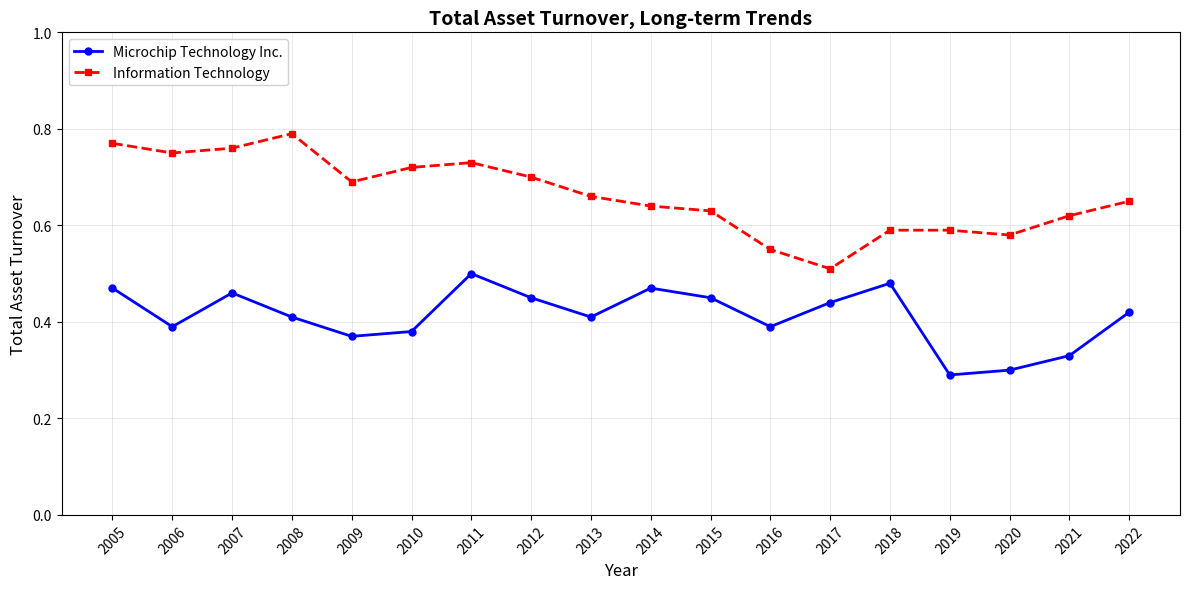

How many lines are shown in the chart?

2